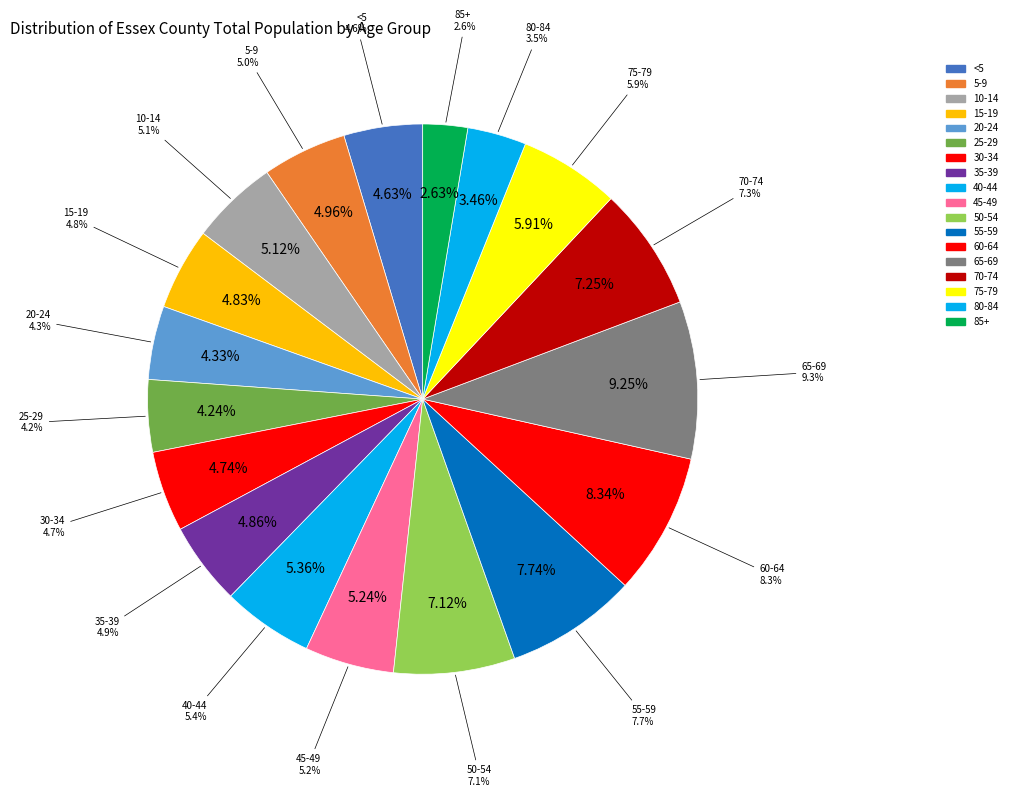

What is the change in value from 70-74 to 80-84?

-228